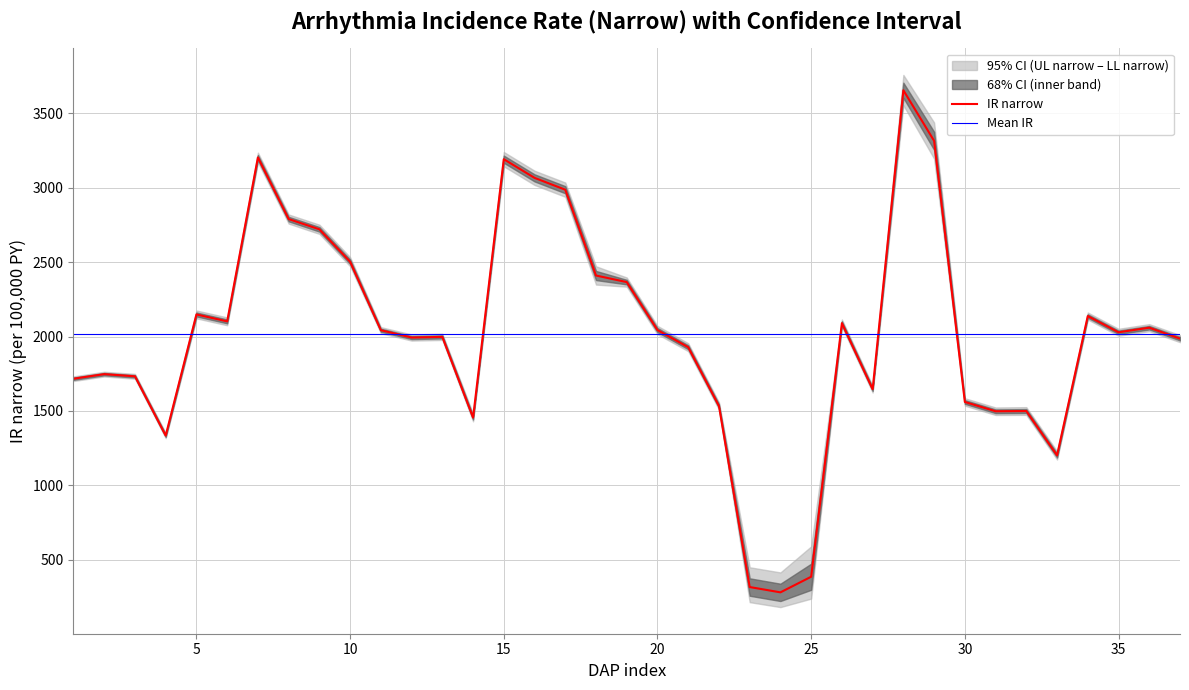

Does the chart display data point markers on the line(s)?

No